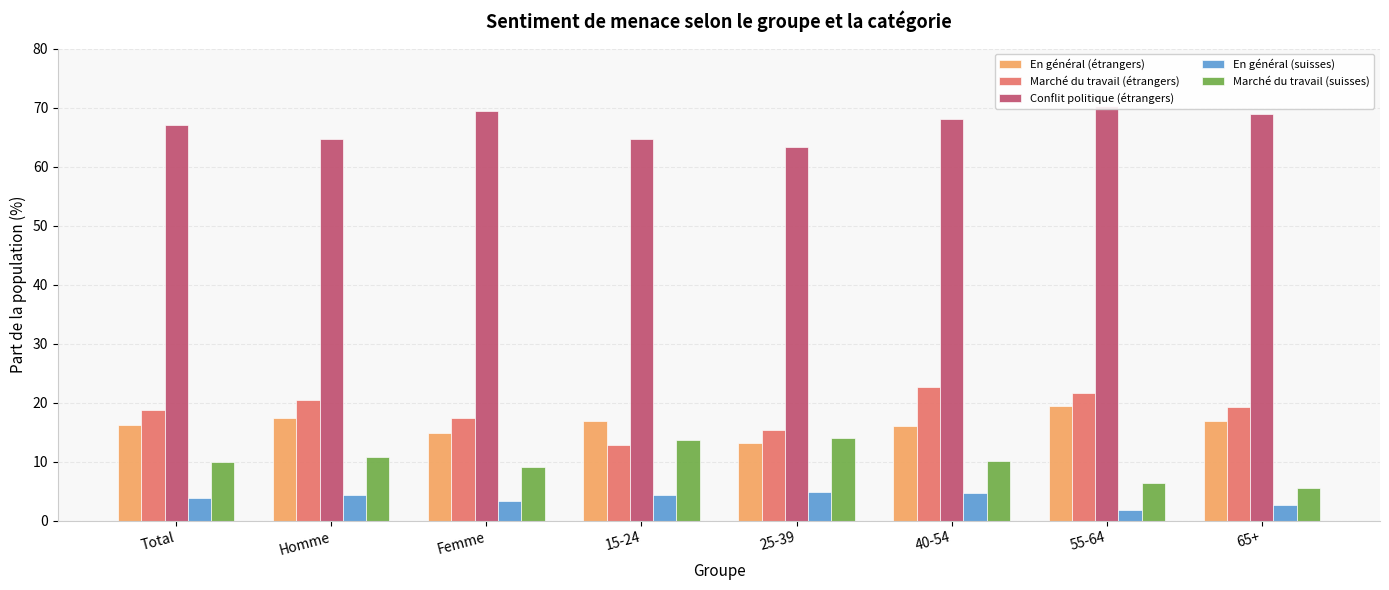

At which label does Marché du travail (étrangers) first exceed 19?

Homme